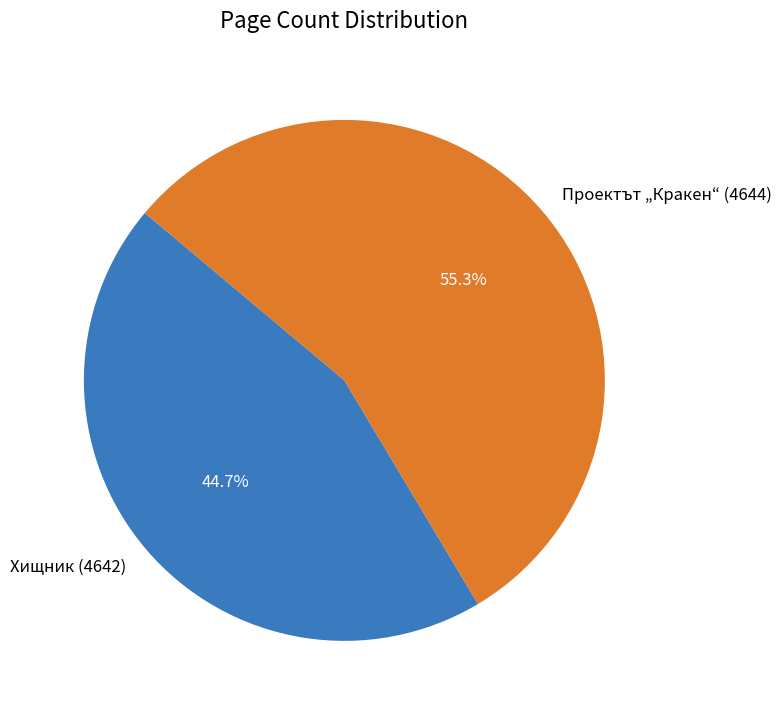

How many slices are in this pie chart?

2